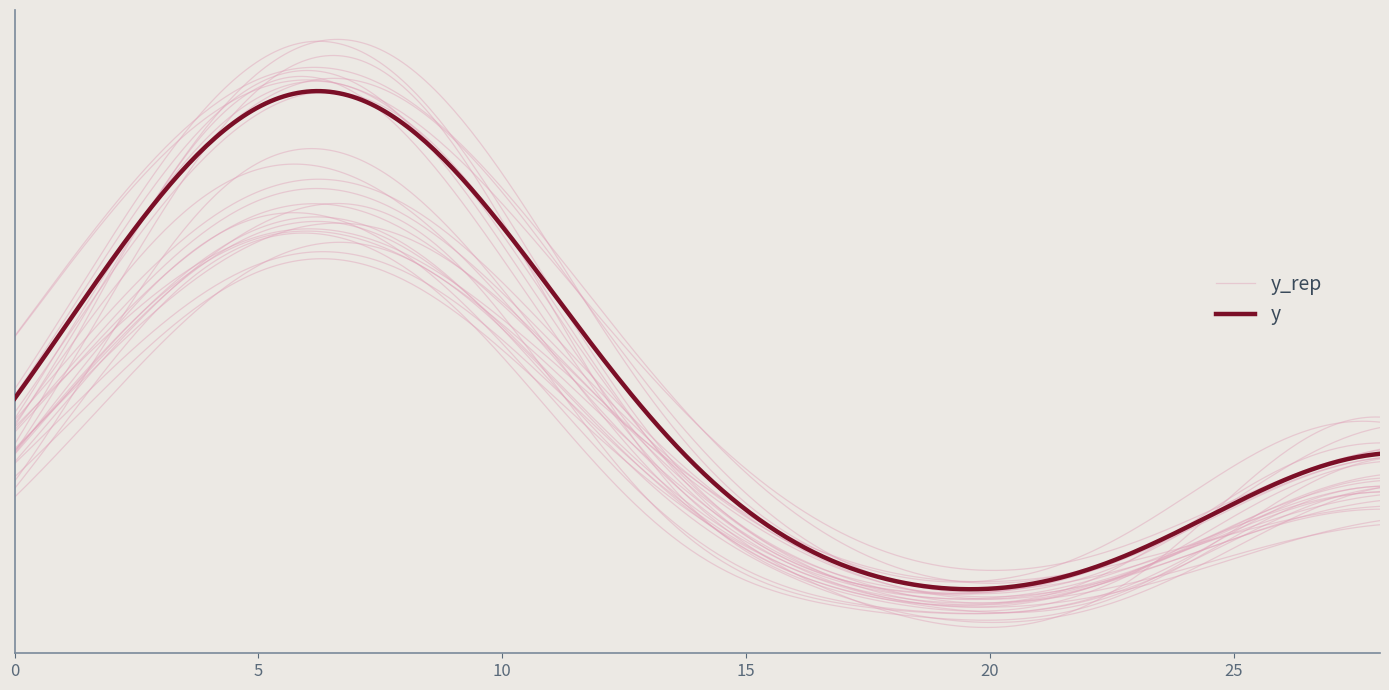

The value of travel_time at 4 is -1. True or false?

False